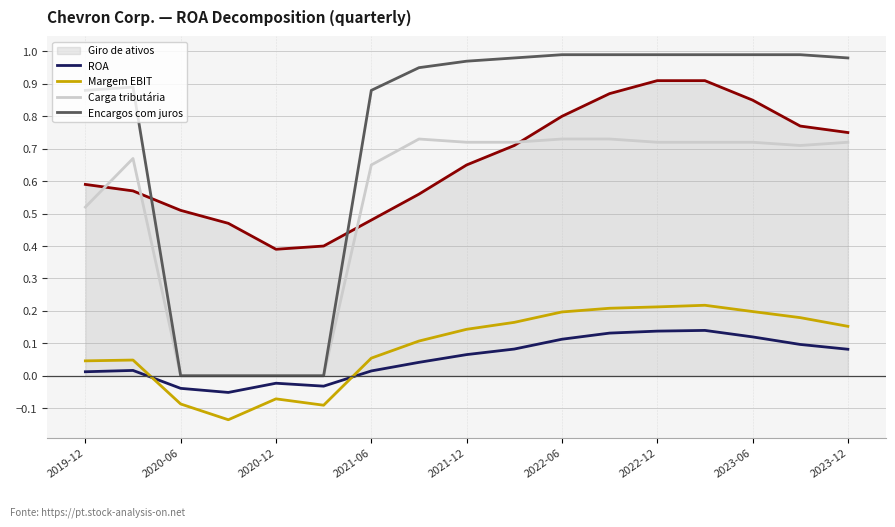

Rank the series by their maximum value, from lowest to highest.

ROA, Margem EBIT, Carga tributária, Giro de ativos, Encargos com juros